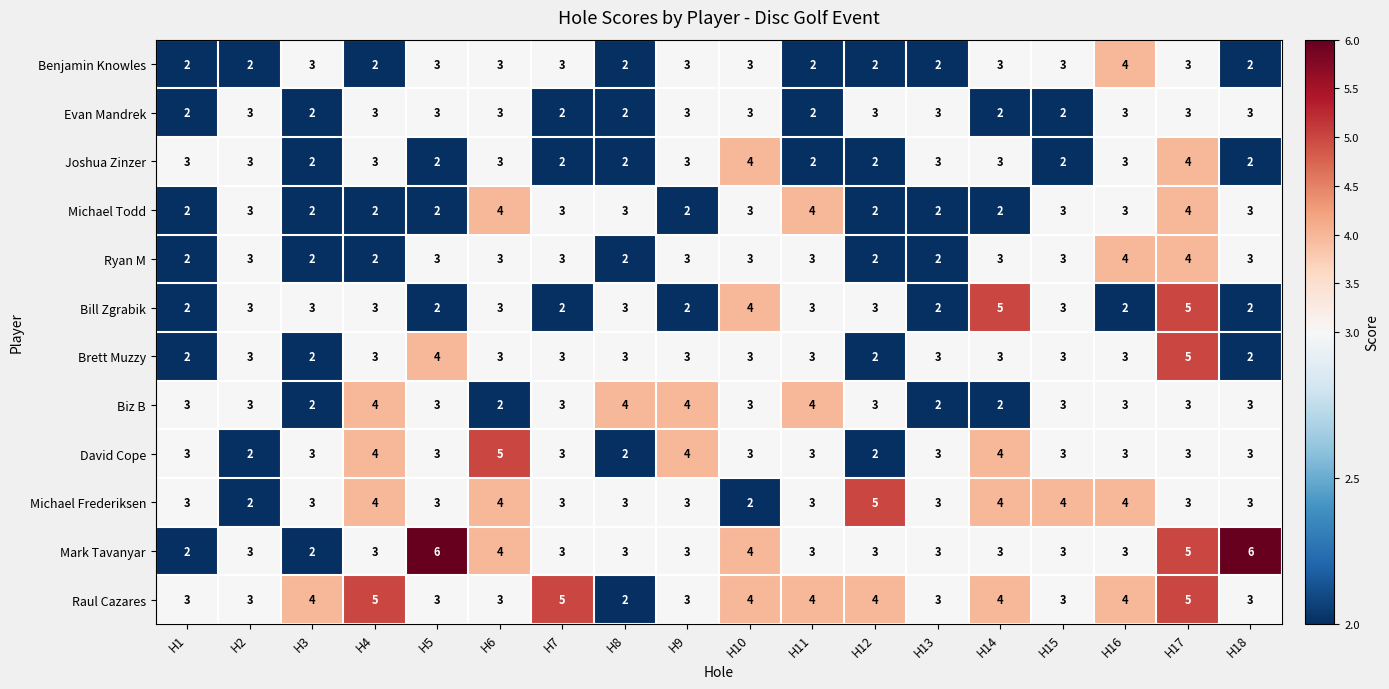

Which series changed the most between H5 and H11?

Mark Tavanyar